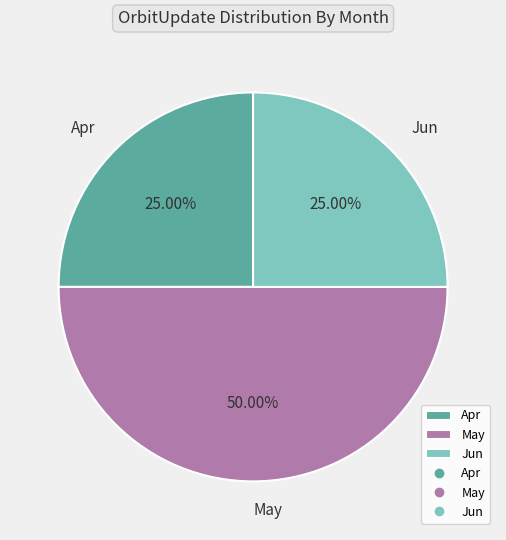

Is Apr the majority of the pie?

No